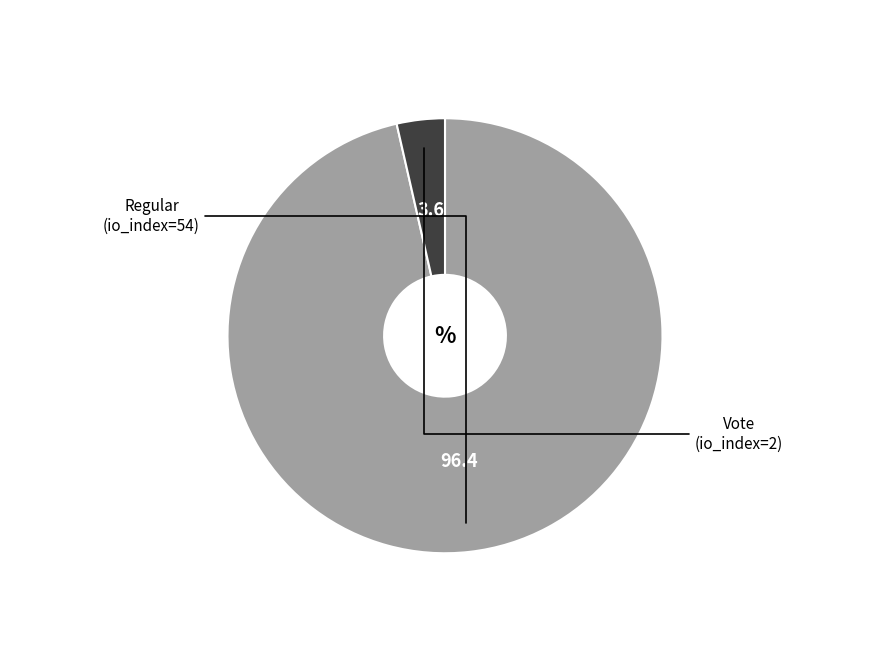

Count the number of slices in the pie.

2